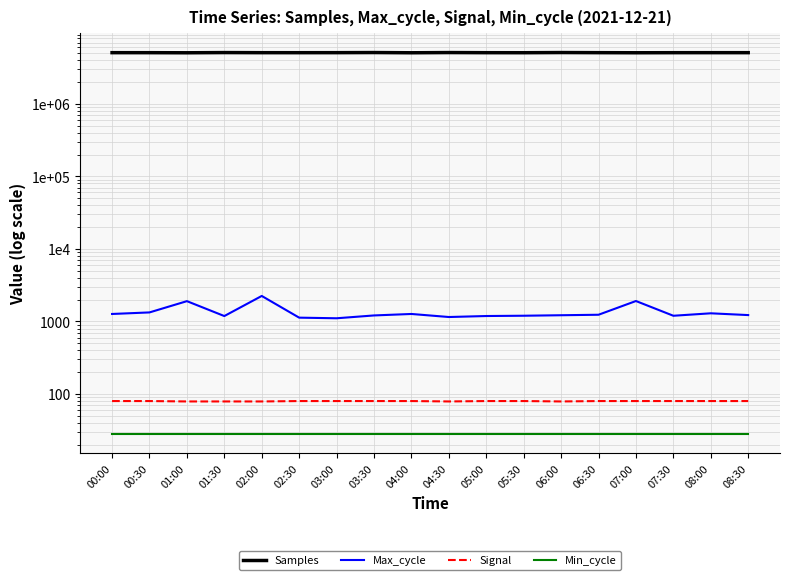

At which label is Min_cycle closest to 28?

00:00